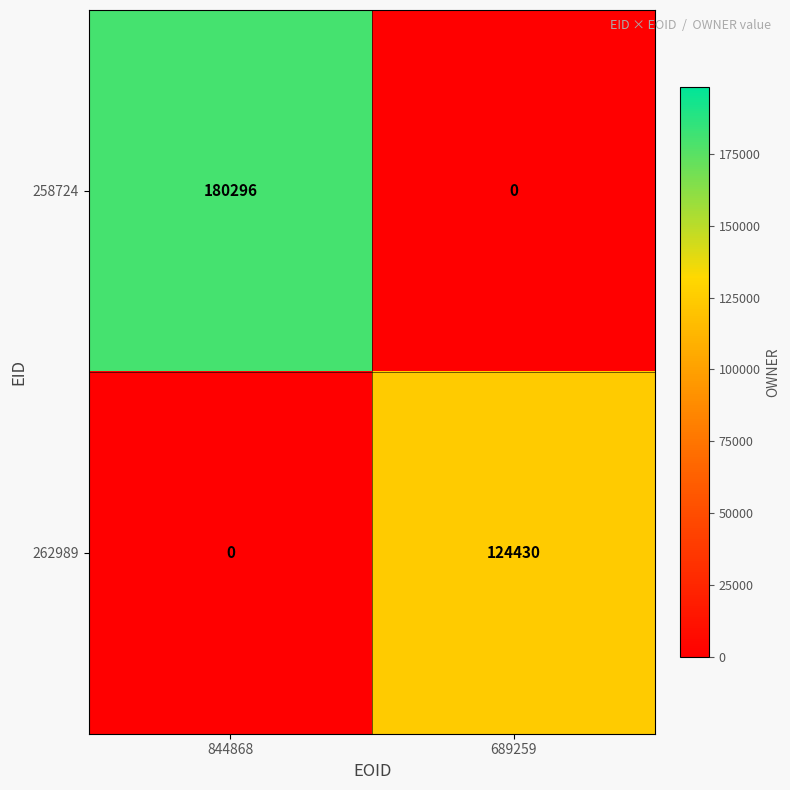

Rank the categories by 258724 value from highest to lowest.

844868, 689259